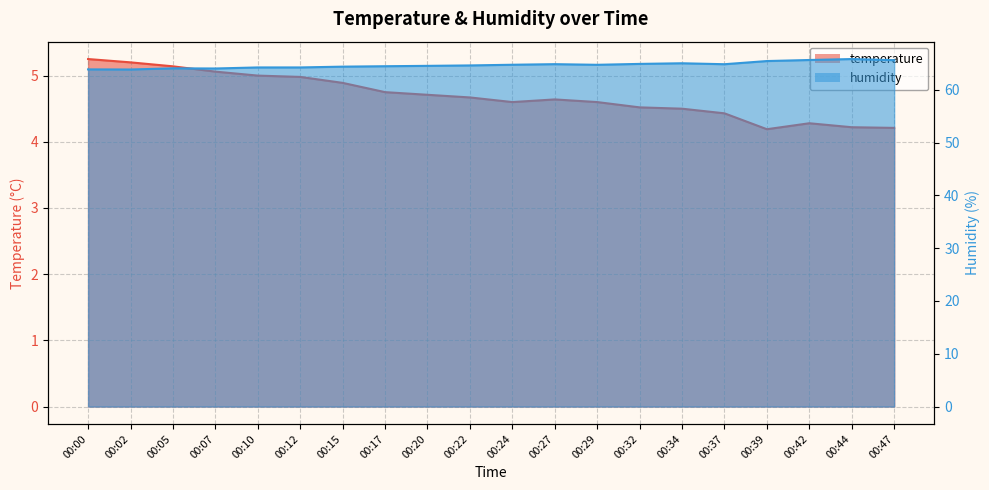

At how many categories does at least one series exceed 59?

20